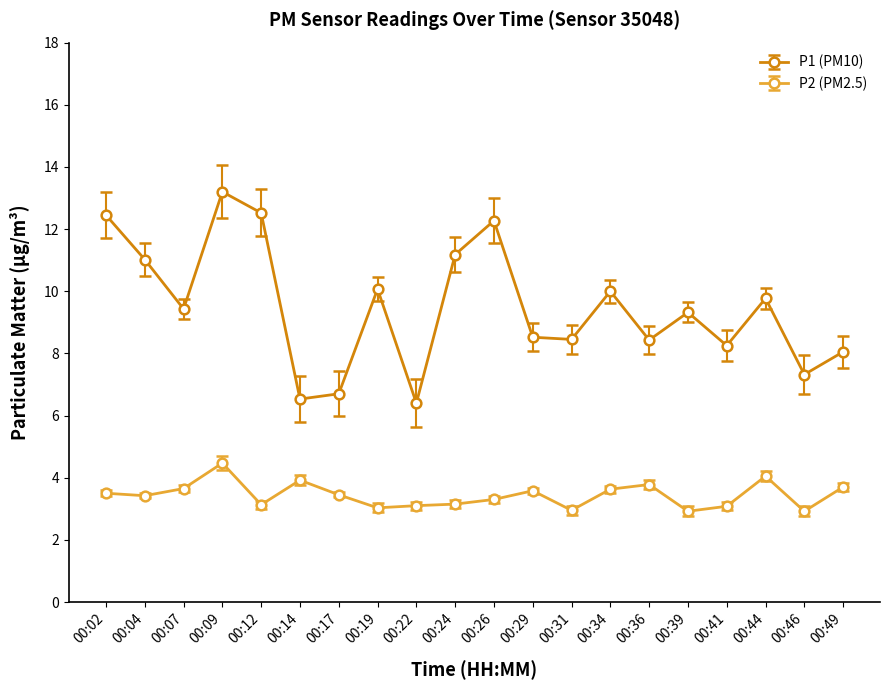

True or false: P2 (PM2.5) and P1 (PM10) cross at least once.

False